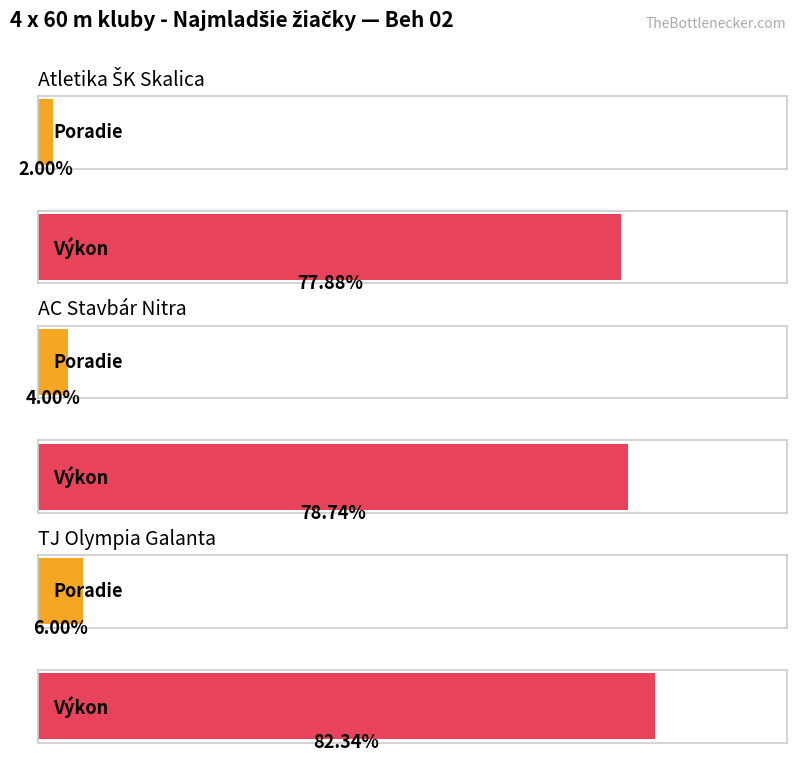

Which series has the widest spread of values?

Výkon